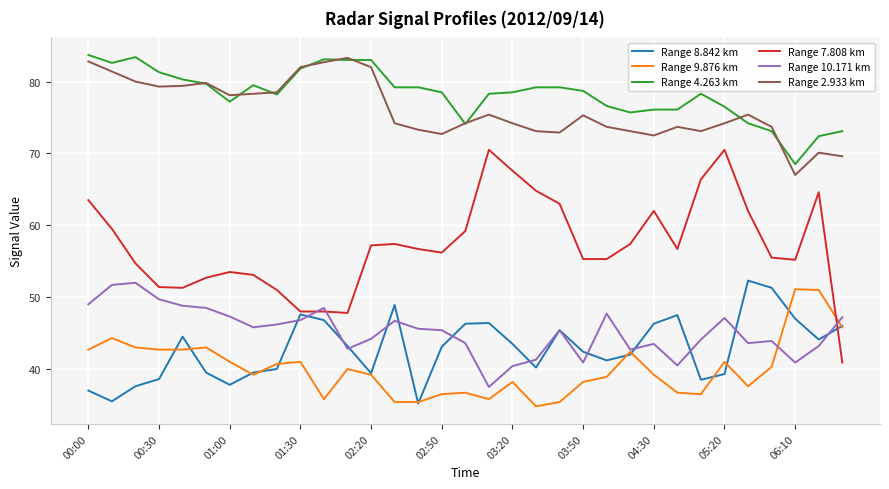

What is the lowest value of the Range 9.876 km series?

34.8